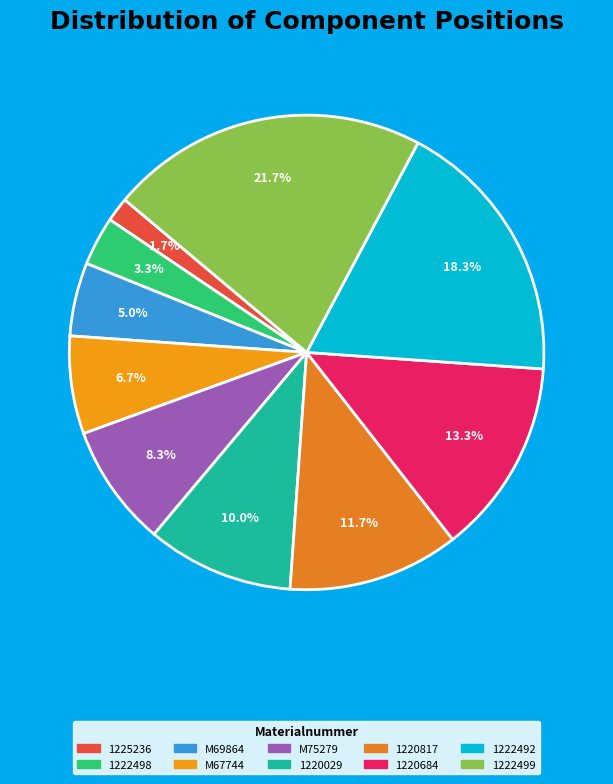

Count the number of slices in the pie.

10